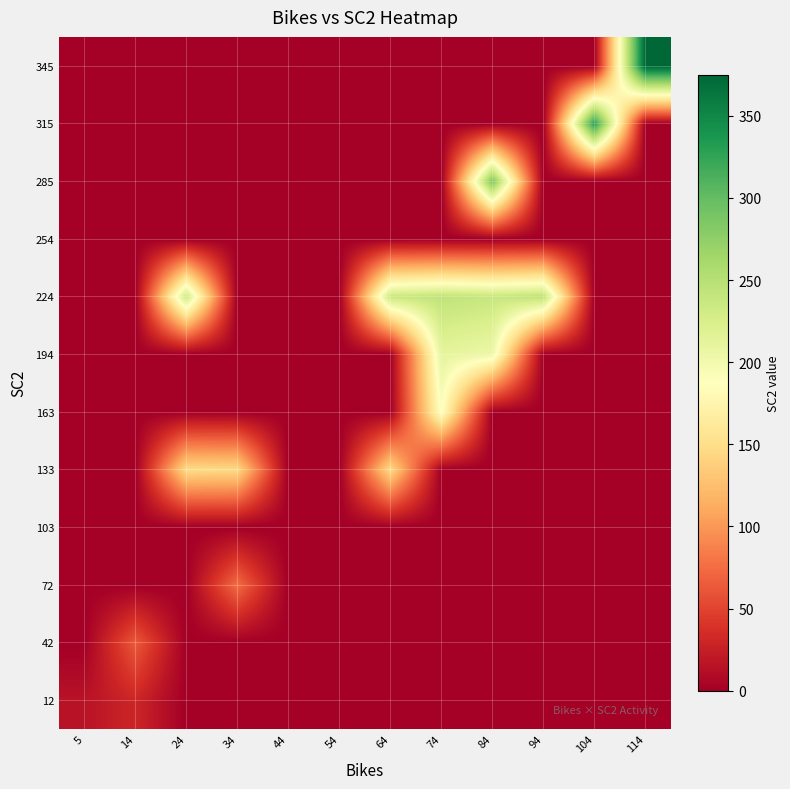

At how many categories does at least one series exceed 335?

1